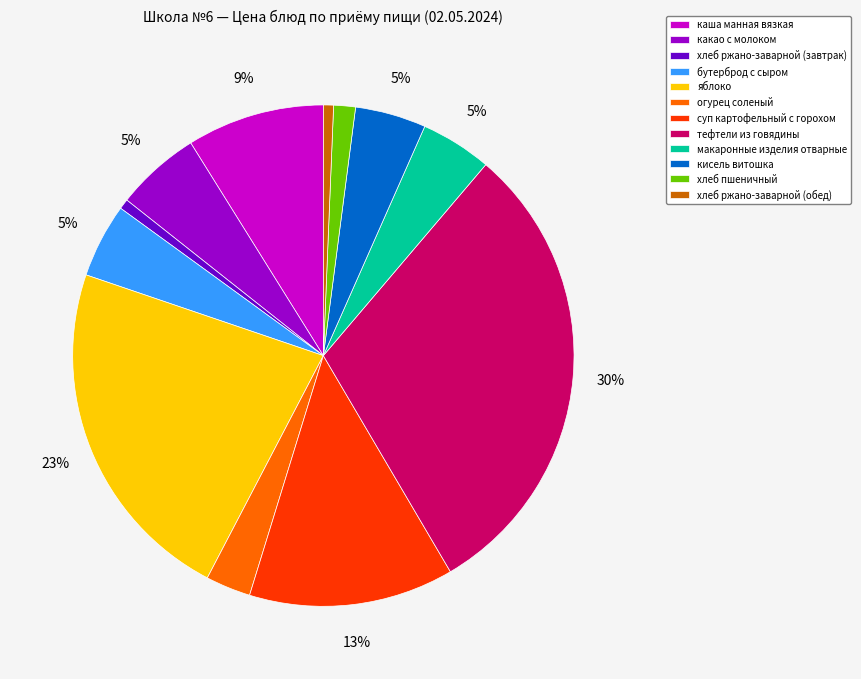

Count the number of slices in the pie.

12